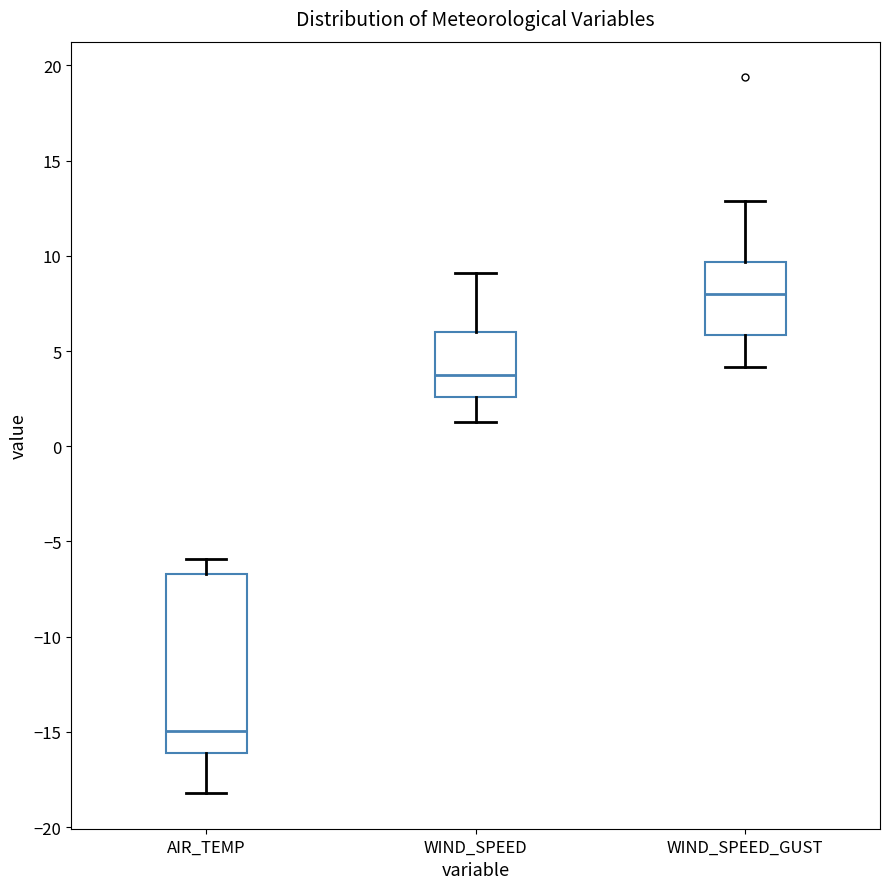

Reading left to right, read every box against the y-axis: the position of its median line, the range the box covers, and the ends of its whiskers. The values are not printed on the chart, so give them approximately, as read against the axis.

AIR_TEMP: median -15.0, box -16.0 to -6.5, whiskers -18.0 to -6.0
WIND_SPEED: median 3.5, box 2.5 to 6.0, whiskers 1.5 to 9.0
WIND_SPEED_GUST: median 8.0, box 6.0 to 9.5, whiskers 4.0 to 13.0